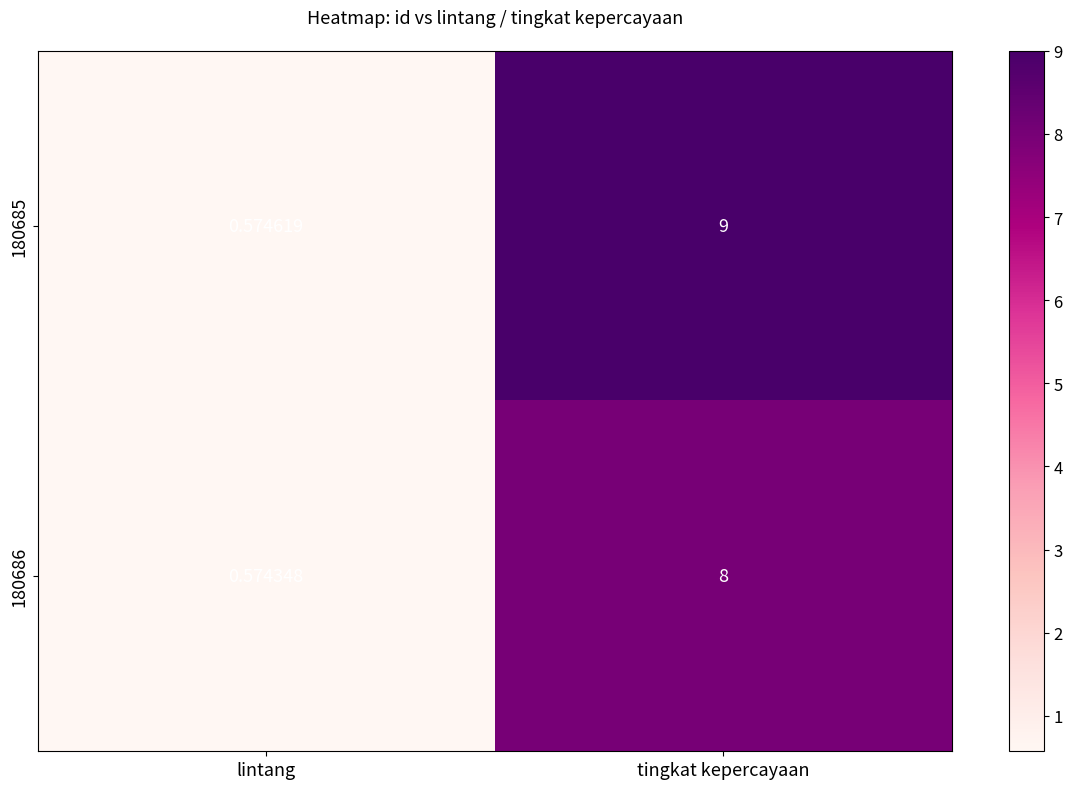

Where is 180686 nearest to the value 4?

lintang